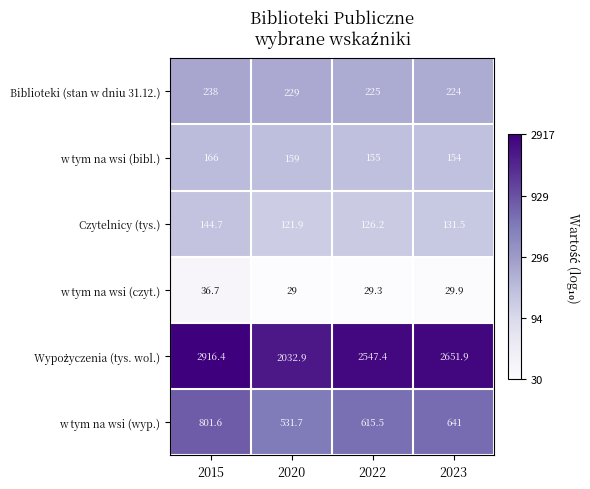

At which category is the sum across all series the highest?

2015